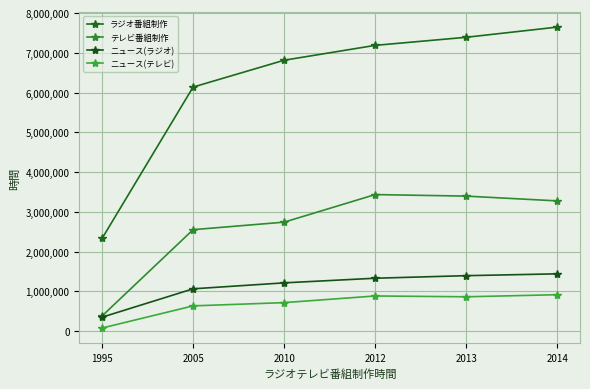

Which series has the largest range (max minus min)?

ラジオ番組制作